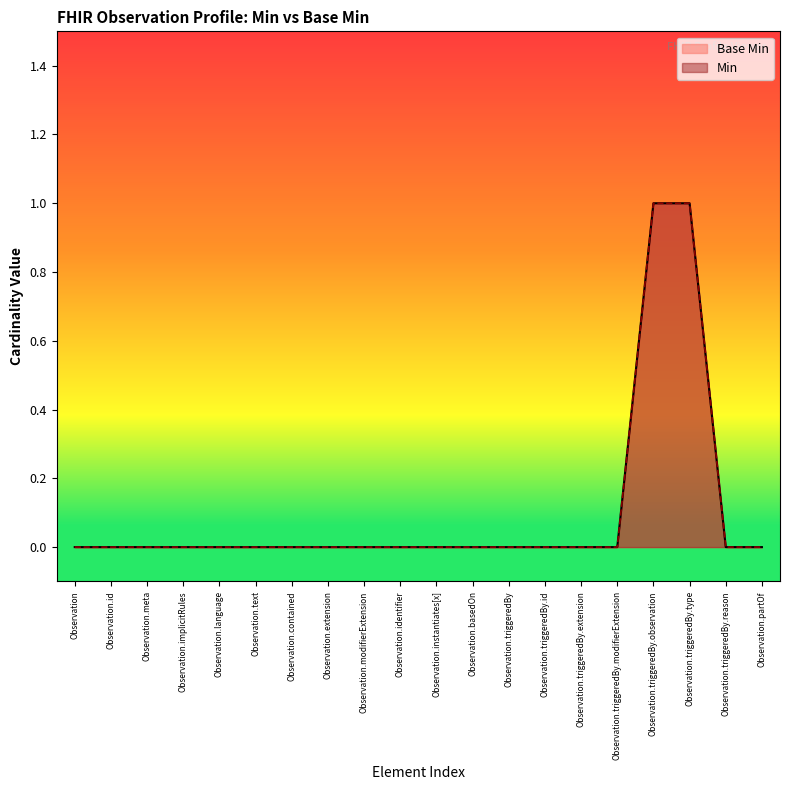

Reading right to left, extract all data points from this chart.

Observation.partOf=0	Observation.triggeredBy.reason=0	Observation.triggeredBy.type=1	Observation.triggeredBy.observation=1	Observation.triggeredBy.modifierExtension=0	Observation.triggeredBy.extension=0	Observation.triggeredBy.id=0	Observation.triggeredBy=0	Observation.basedOn=0	Observation.instantiates[x]=0	Observation.identifier=0	Observation.modifierExtension=0	Observation.extension=0	Observation.contained=0	Observation.text=0	Observation.language=0	Observation.implicitRules=0	Observation.meta=0	Observation.id=0	Observation=0